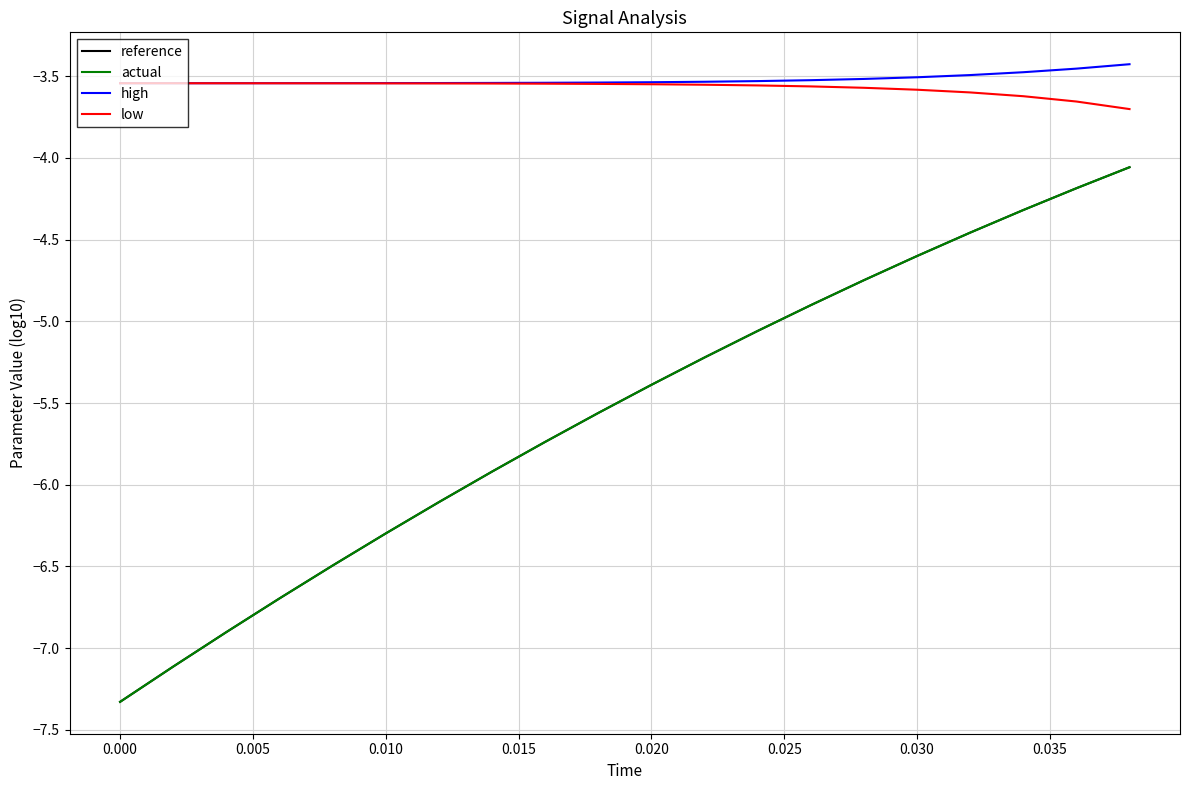

True or false: actual and low intersect in this chart.

False